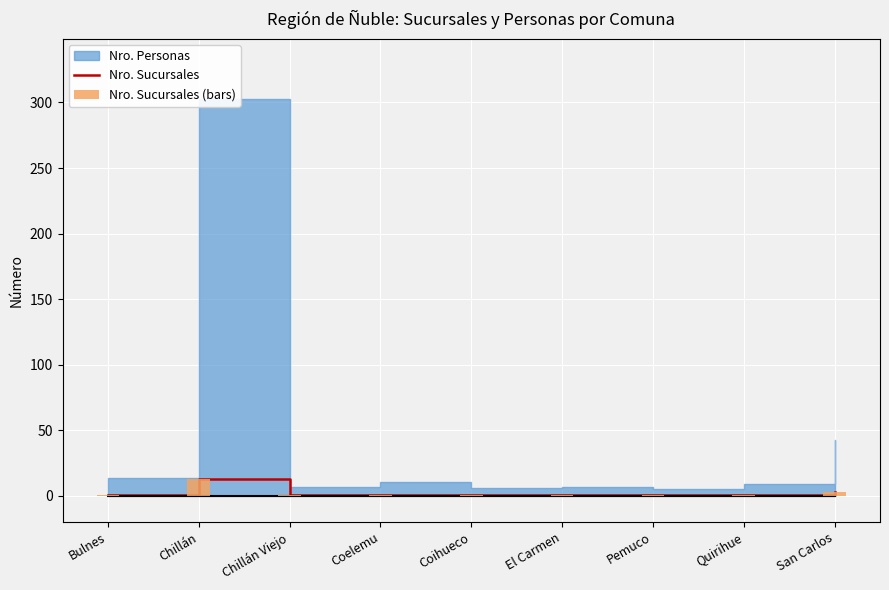

What is the difference between the second highest and minimum values in the Nro. Sucursales series?

2